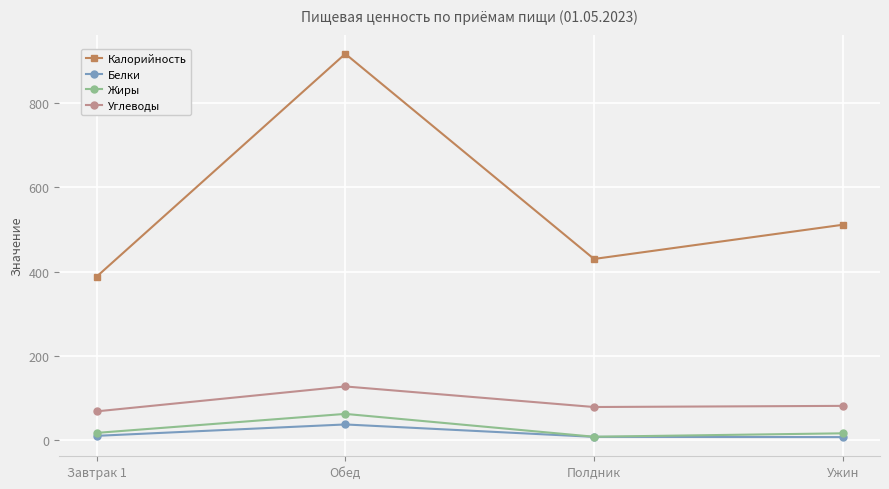

True or false: Жиры and Калорийность cross at least once.

False